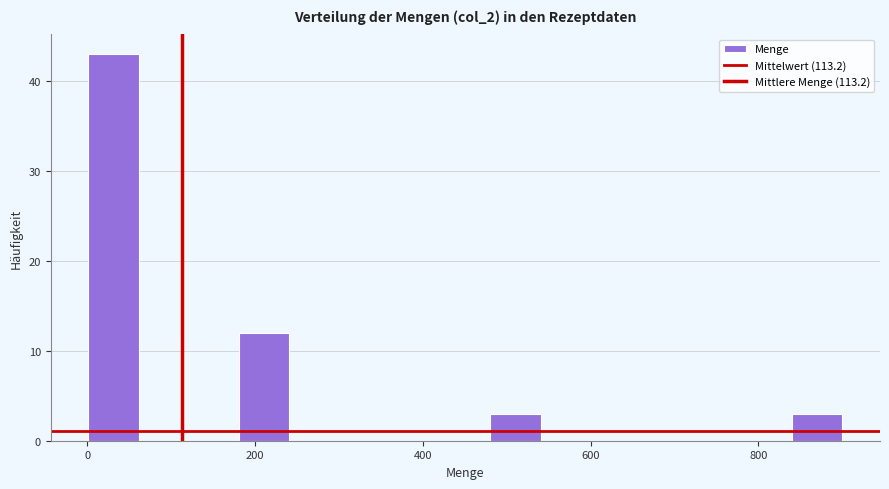

Read against the x-axis, roughly where is the centre of the tallest bar?

40